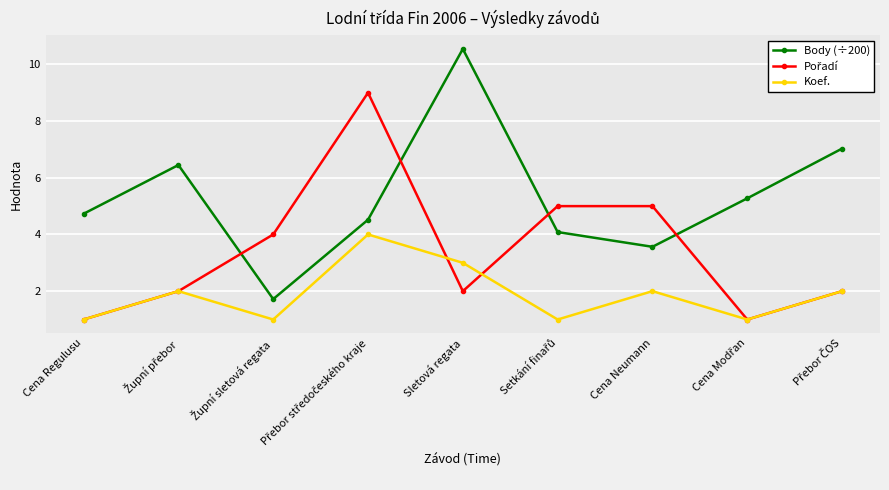

How many interior local valleys does the Body (÷200) series have?

2